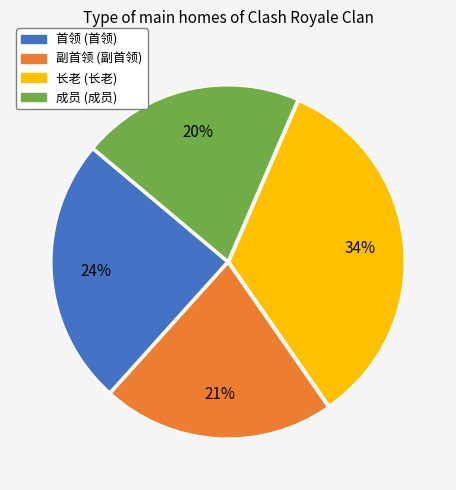

Count the number of slices in the pie.

4